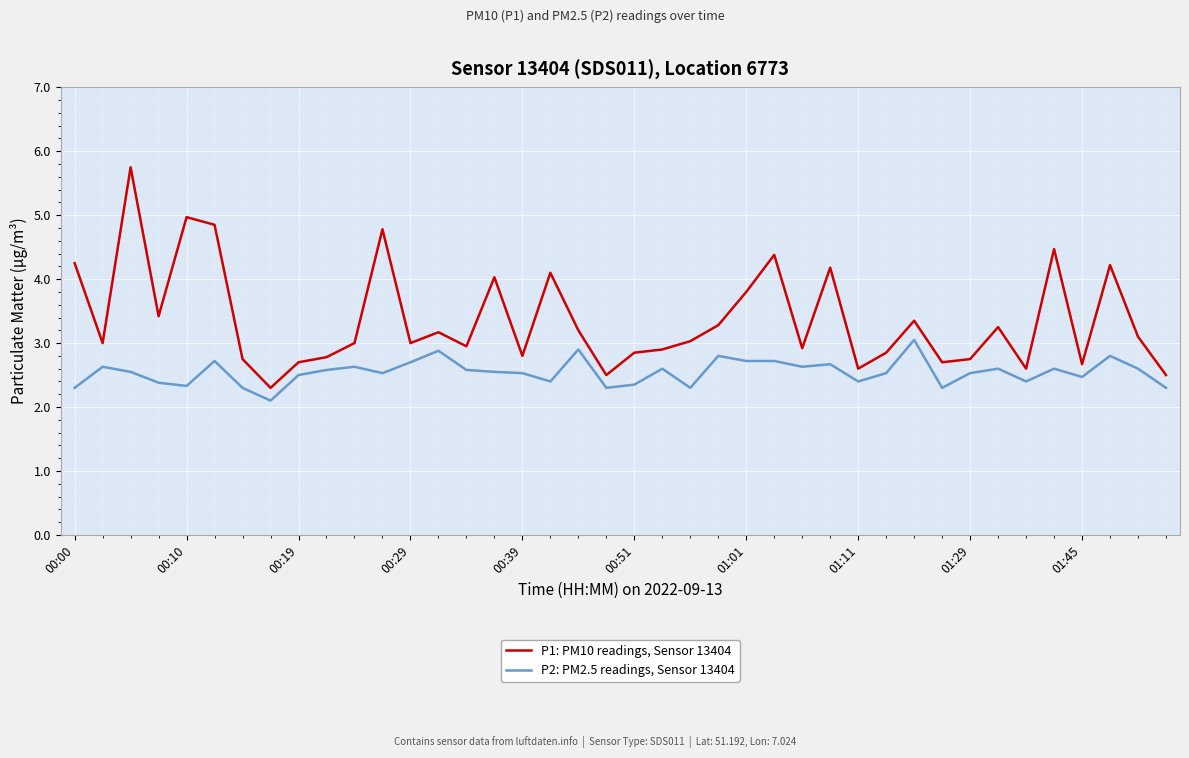

What is the greatest value displayed?

5.8